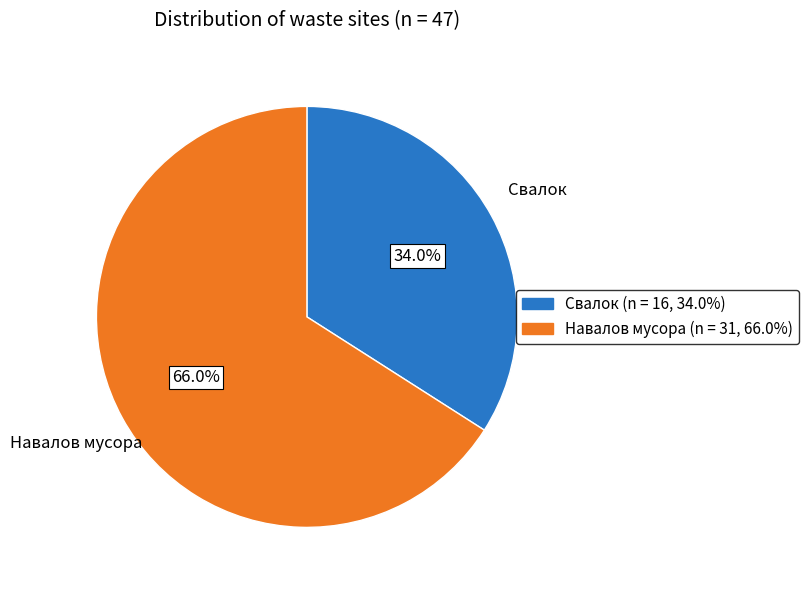

Which has a higher value, Свалок or Навалов мусора?

Навалов мусора